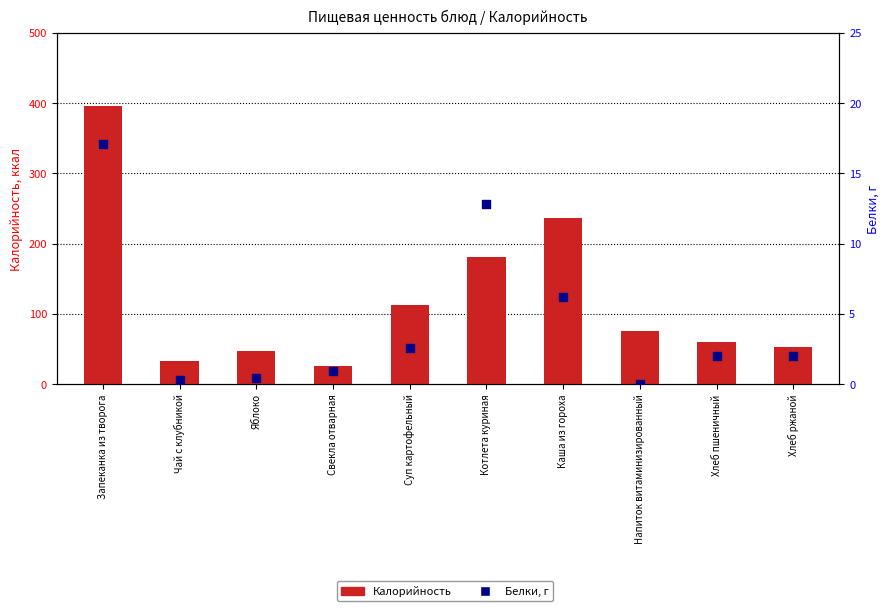

At how many categories does at least one series exceed 186?

2